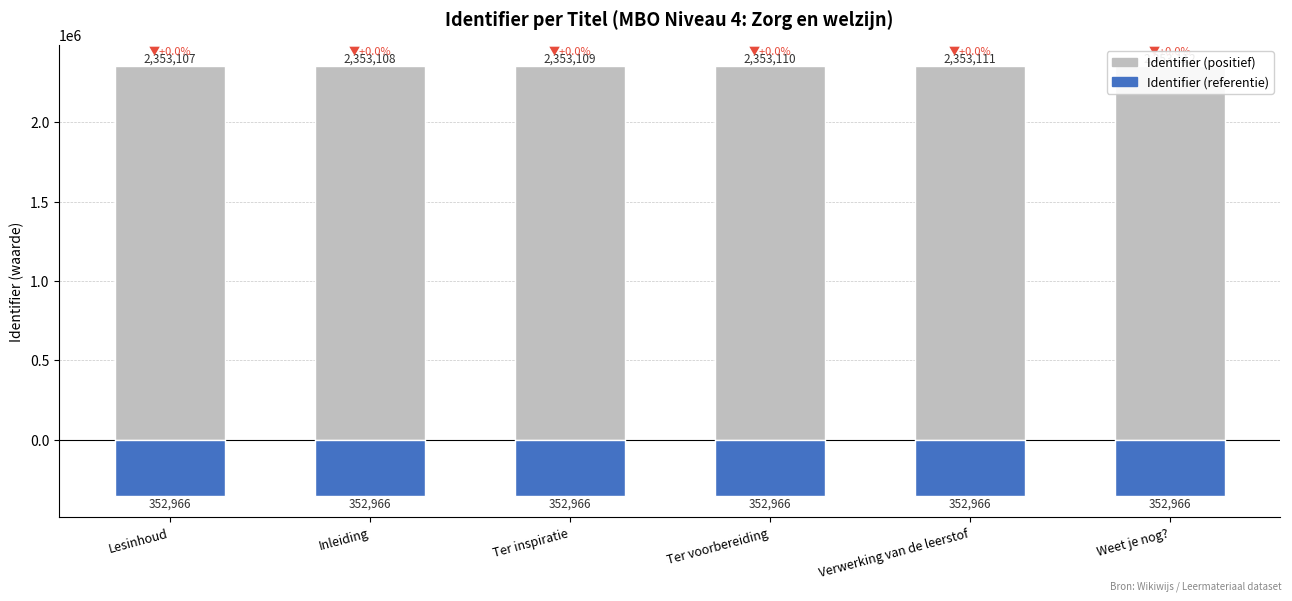

What is the value of the Identifier (ref) bar at the 6th from the left?

-352966.8